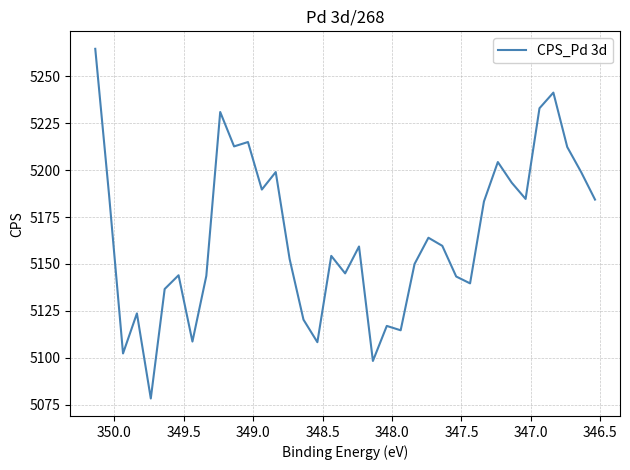

How many lines are shown in the chart?

1